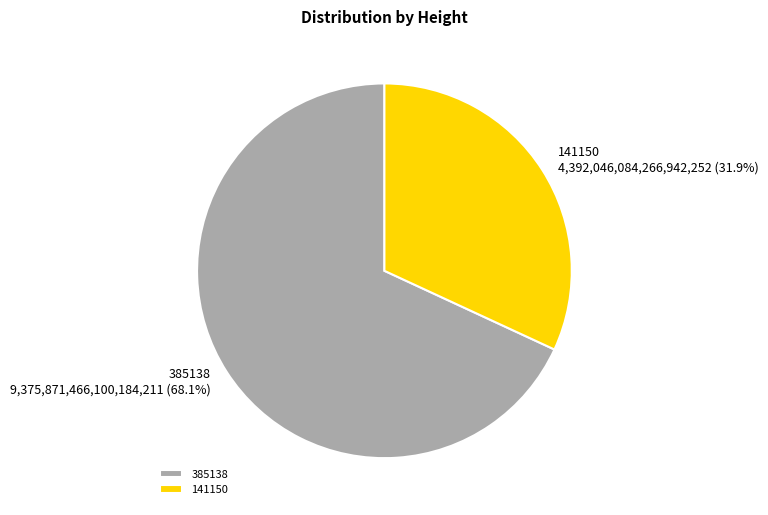

Does 141150 account for over 50% of the chart?

No